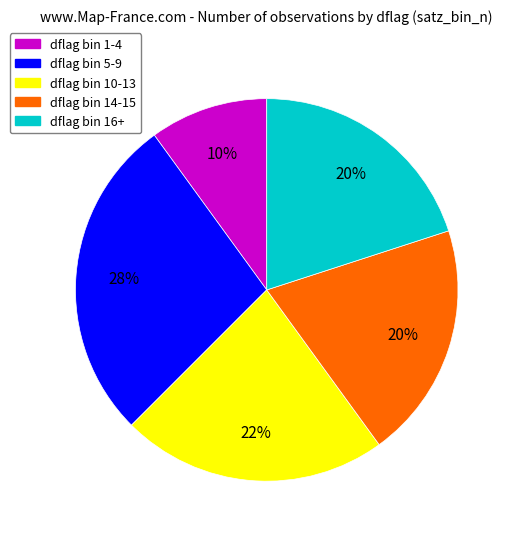

To the nearest percent, what is the difference between the dflag bin 10-13 and dflag bin 1-4 slice percentages?

12%